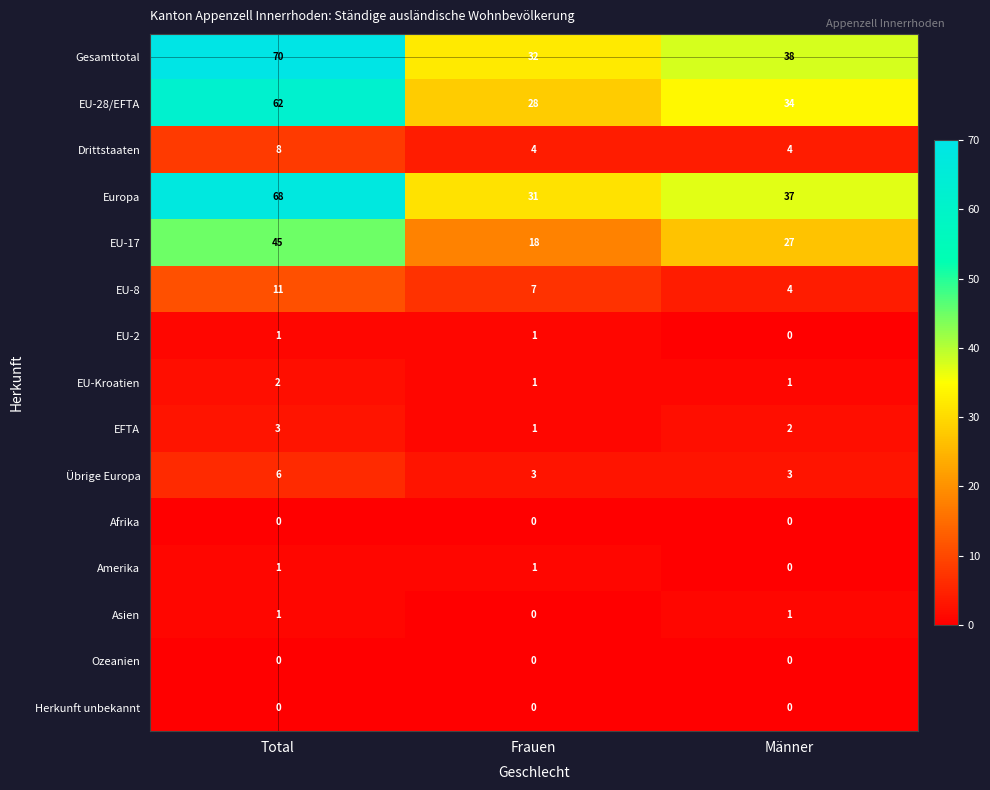

Between Total and Männer, which series saw the biggest shift?

Gesamttotal